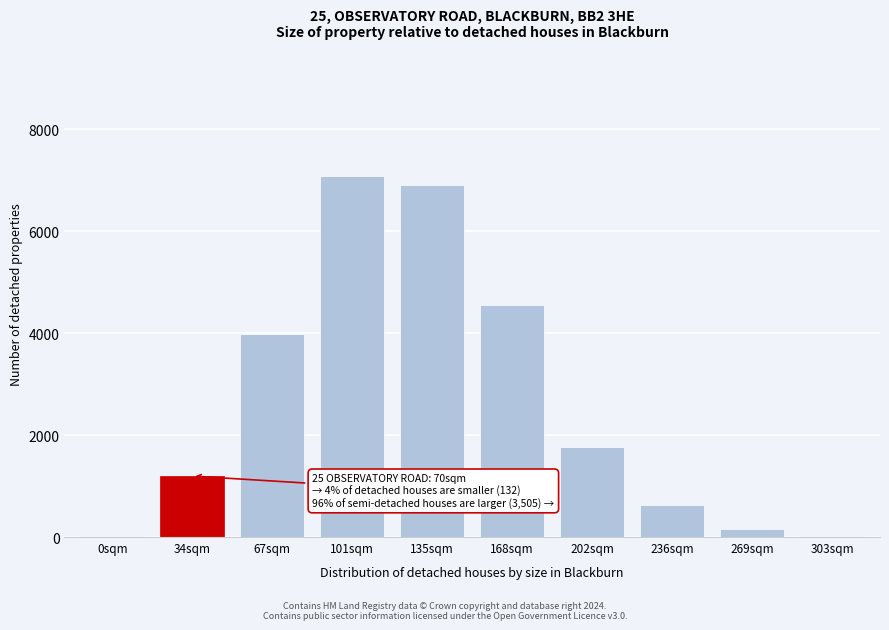

Is it true that the value at 34sqm is 1965?

False